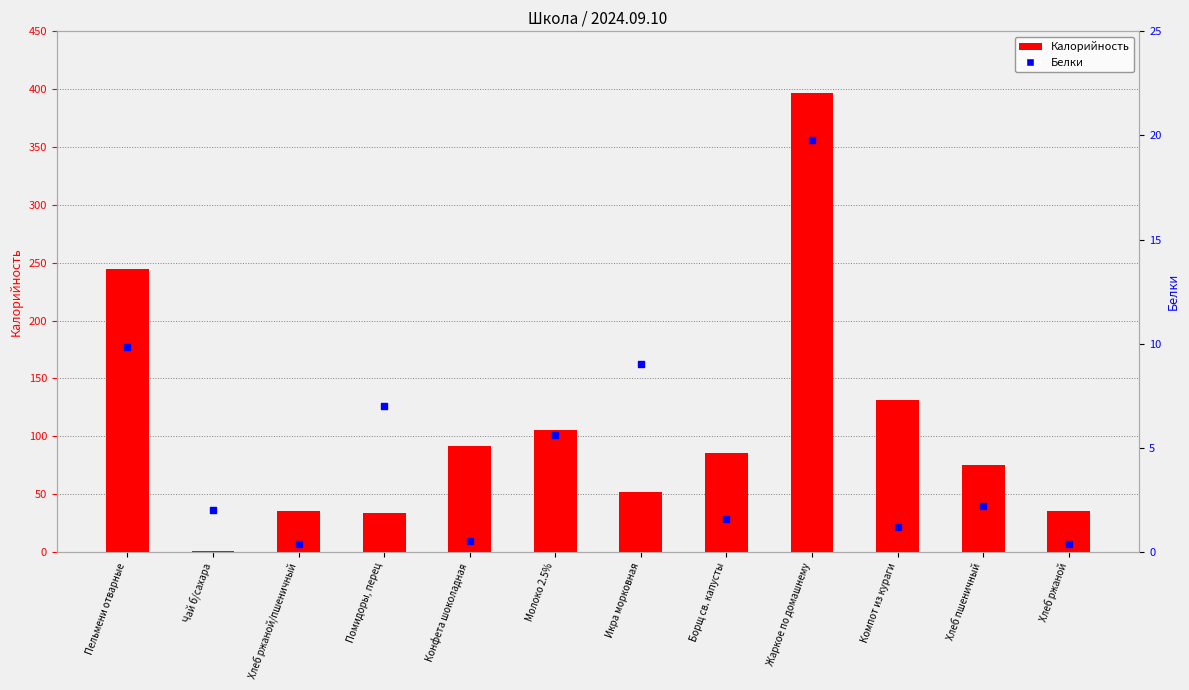

What are all the series names shown in the legend?

Калорийность, Белки